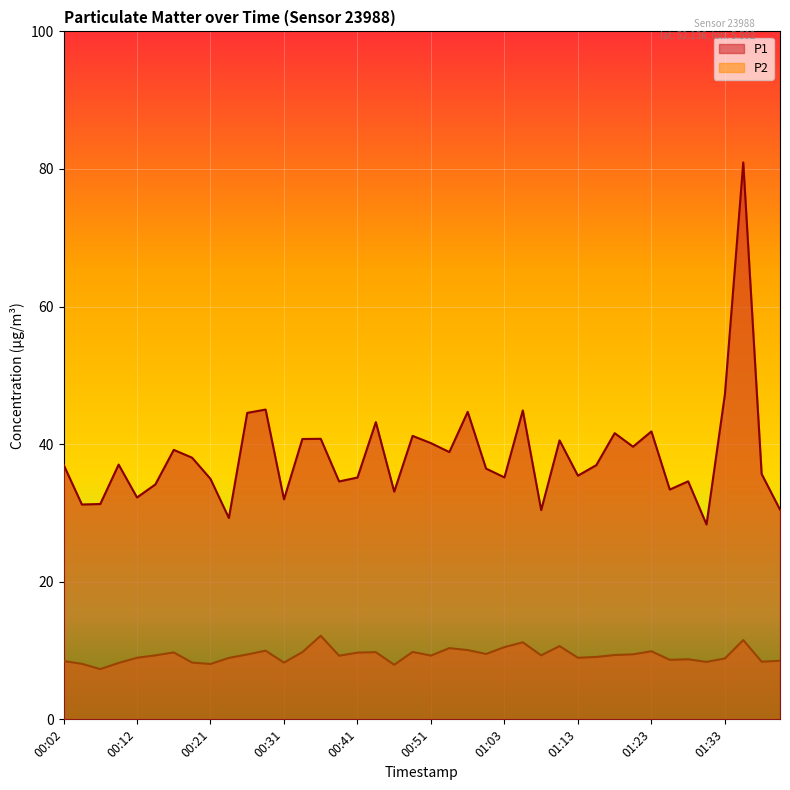

Which series has the widest spread of values?

P1